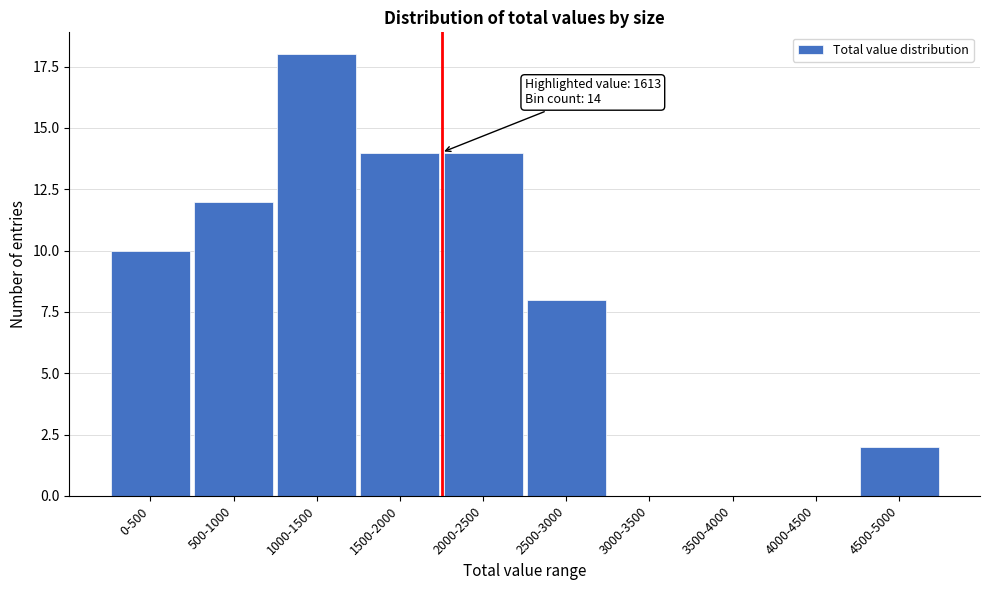

Reading right to left, list all the values displayed in this chart.

4500-5000=2	4000-4500=0	3500-4000=0	3000-3500=0	2500-3000=8	2000-2500=14	1500-2000=14	1000-1500=18	500-1000=12	0-500=10